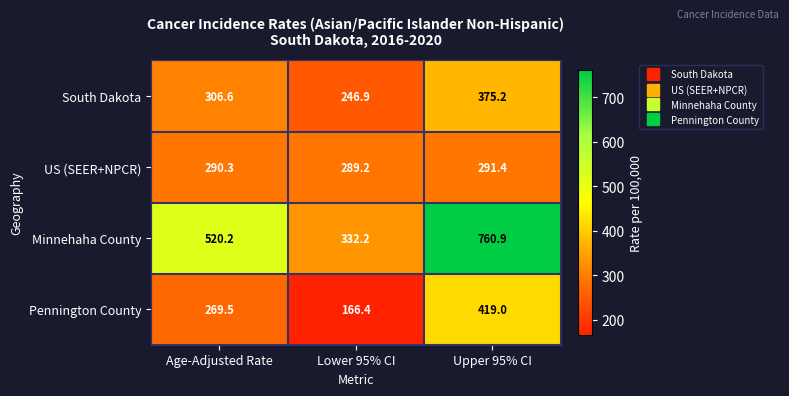

Which label corresponds to the largest value in the chart?

Upper 95% CI